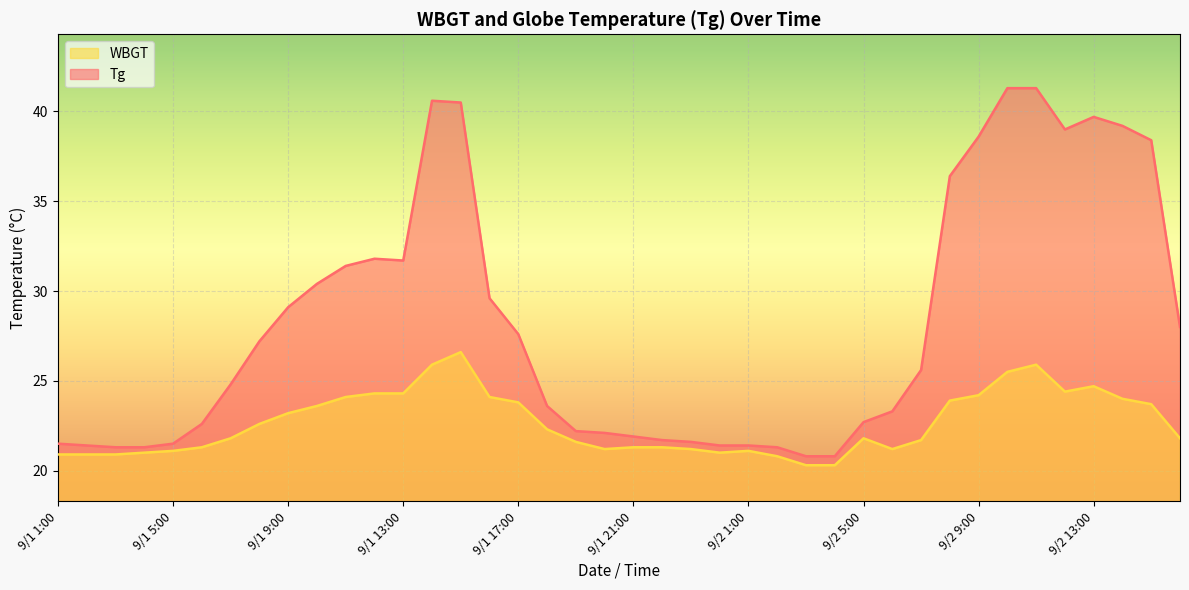

Reading left to right, transcribe all the data shown in this chart.

Tg: 9/1 1:00=21.5	9/1 2:00=21.4	9/1 3:00=21.3	9/1 4:00=21.3	9/1 5:00=21.5	9/1 6:00=22.6	9/1 7:00=24.8	9/1 8:00=27.2	9/1 9:00=29.1	9/1 10:00=30.4	9/1 11:00=31.4	9/1 12:00=31.8	9/1 13:00=31.7	9/1 14:00=40.6	9/1 15:00=40.5	9/1 16:00=29.6	9/1 17:00=27.6	9/1 18:00=23.6	9/1 19:00=22.2	9/1 20:00=22.1	9/1 21:00=21.9	9/1 22:00=21.7	9/1 23:00=21.6	9/1 24:00=21.4	9/2 1:00=21.4	9/2 2:00=21.3	9/2 3:00=20.8	9/2 4:00=20.8	9/2 5:00=22.7	9/2 6:00=23.3	9/2 7:00=25.6	9/2 8:00=36.4	9/2 9:00=38.6	9/2 10:00=41.3	9/2 11:00=41.3	9/2 12:00=39.0	9/2 13:00=39.7	9/2 14:00=39.2	9/2 15:00=38.4	9/2 16:00=28.0
WBGT: 9/1 1:00=20.9	9/1 2:00=20.9	9/1 3:00=20.9	9/1 4:00=21.0	9/1 5:00=21.1	9/1 6:00=21.3	9/1 7:00=21.8	9/1 8:00=22.6	9/1 9:00=23.2	9/1 10:00=23.6	9/1 11:00=24.1	9/1 12:00=24.3	9/1 13:00=24.3	9/1 14:00=25.9	9/1 15:00=26.6	9/1 16:00=24.1	9/1 17:00=23.8	9/1 18:00=22.3	9/1 19:00=21.6	9/1 20:00=21.2	9/1 21:00=21.3	9/1 22:00=21.3	9/1 23:00=21.2	9/1 24:00=21.0	9/2 1:00=21.1	9/2 2:00=20.8	9/2 3:00=20.3	9/2 4:00=20.3	9/2 5:00=21.8	9/2 6:00=21.2	9/2 7:00=21.7	9/2 8:00=23.9	9/2 9:00=24.2	9/2 10:00=25.5	9/2 11:00=25.9	9/2 12:00=24.4	9/2 13:00=24.7	9/2 14:00=24.0	9/2 15:00=23.7	9/2 16:00=21.8